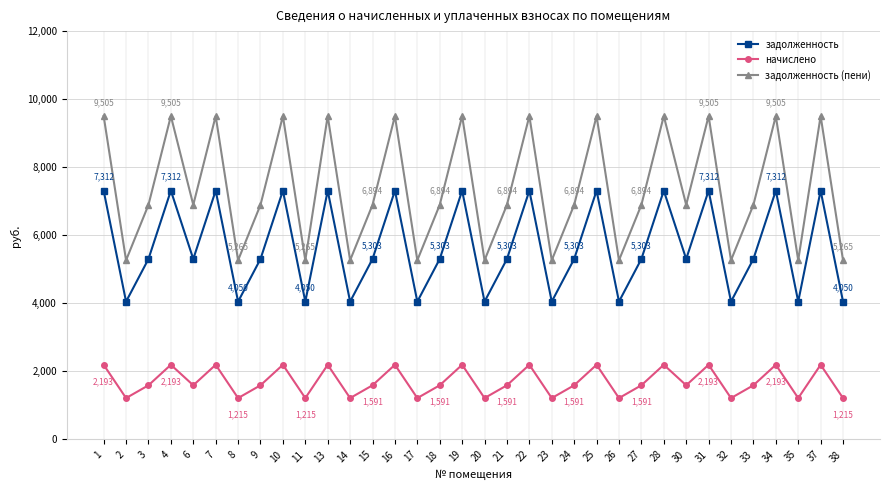

What is the greatest value displayed?

9505.1